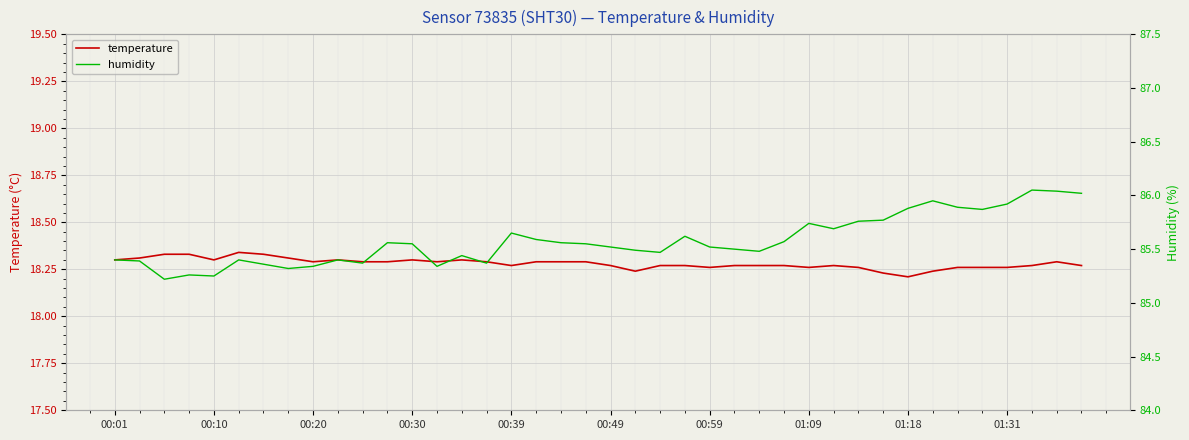

At which category is the sum across all series the highest?

38